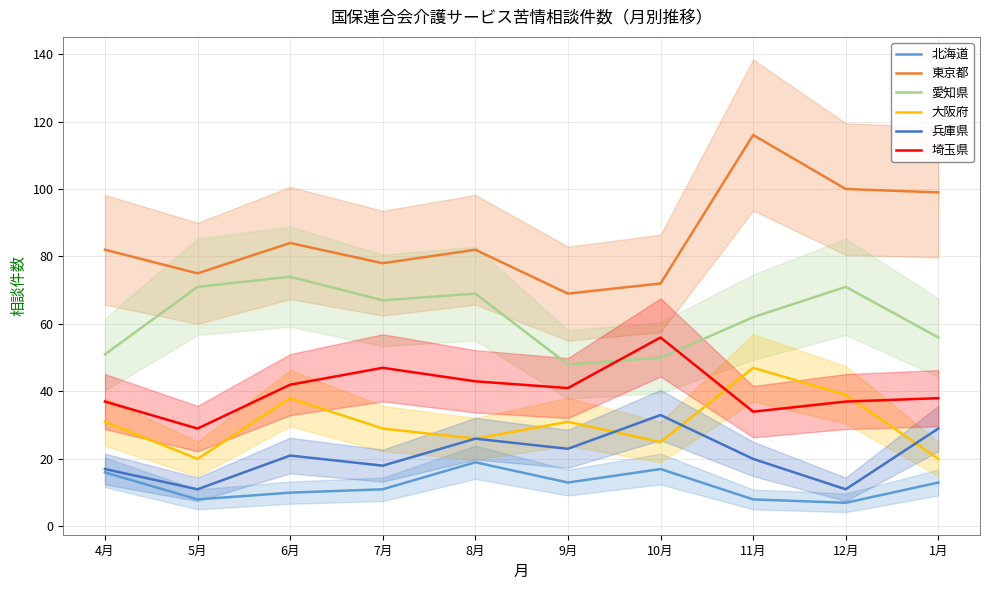

Which series has the widest spread of values?

東京都